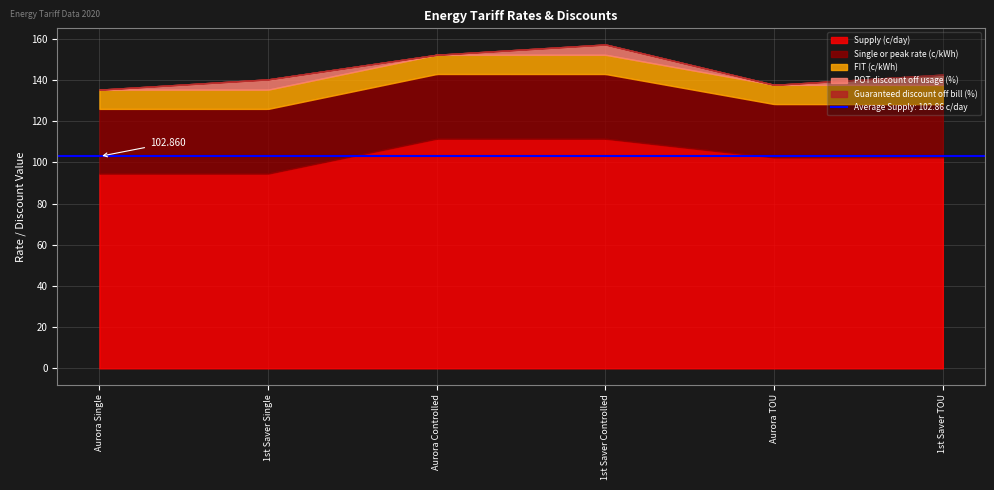

How many data points in POT discount off usage (%) are less than 5?

3